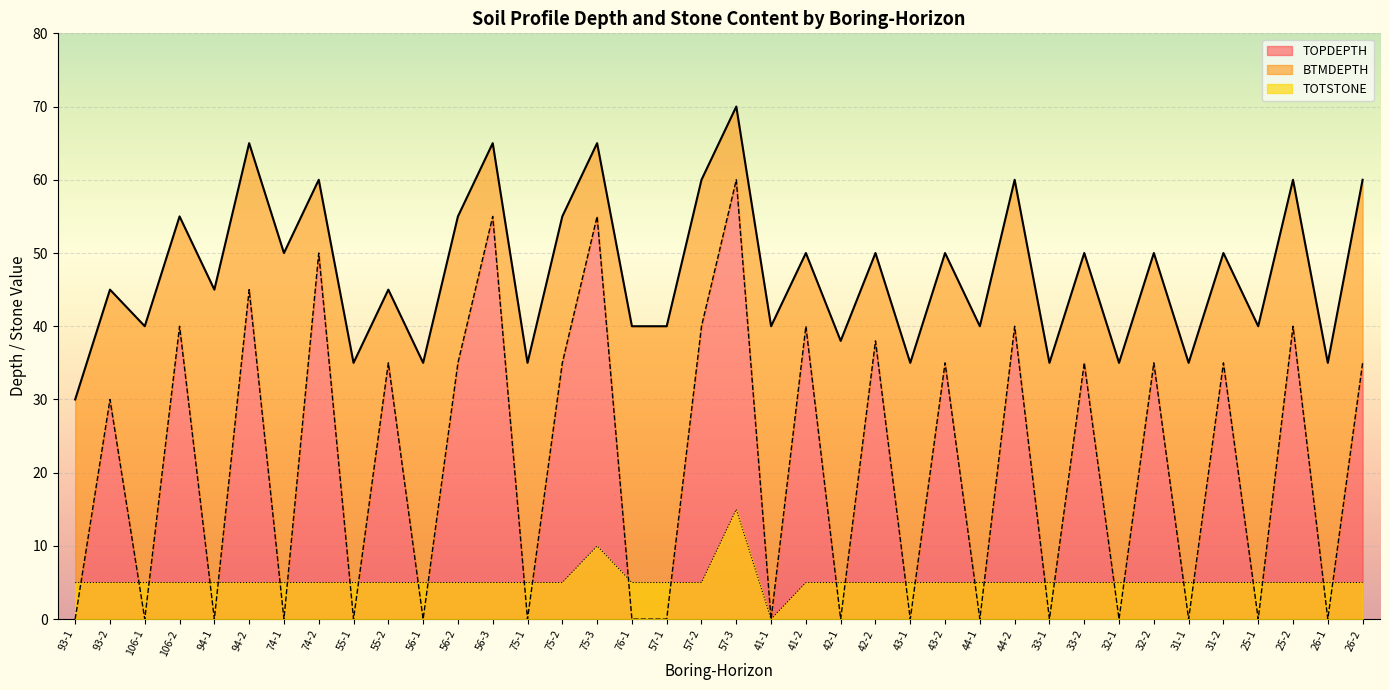

At which label does BTMDEPTH first exceed 50?

106-2